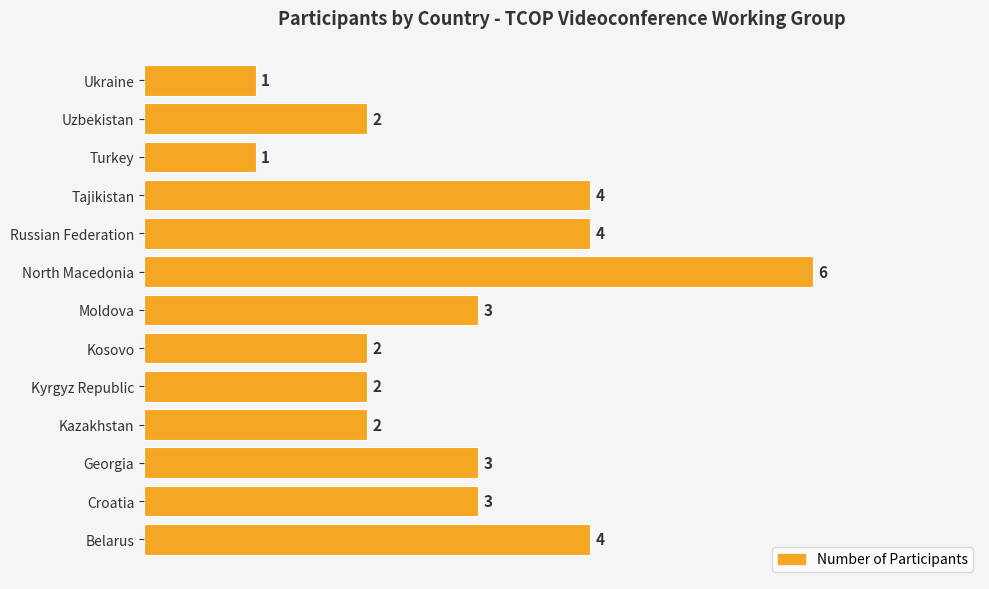

What is the difference between the maximum and second lowest values?

5